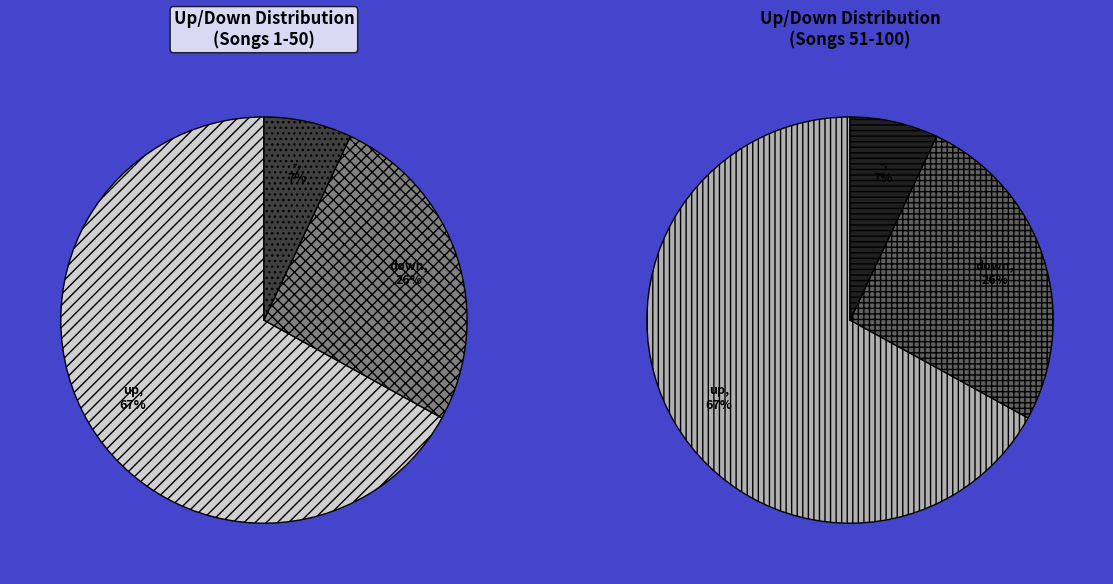

Rank the categories by value from lowest to highest.

-, down, up